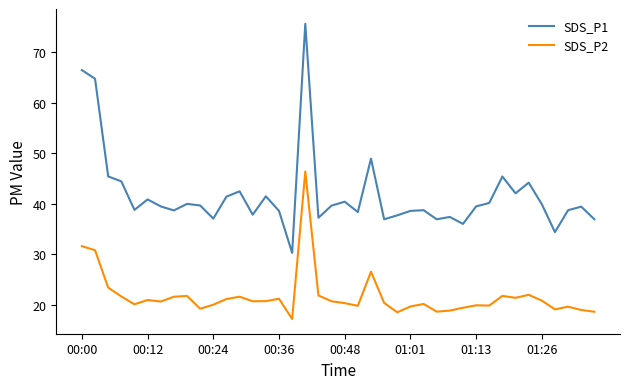

What is the minimum value shown in the chart?

17.2